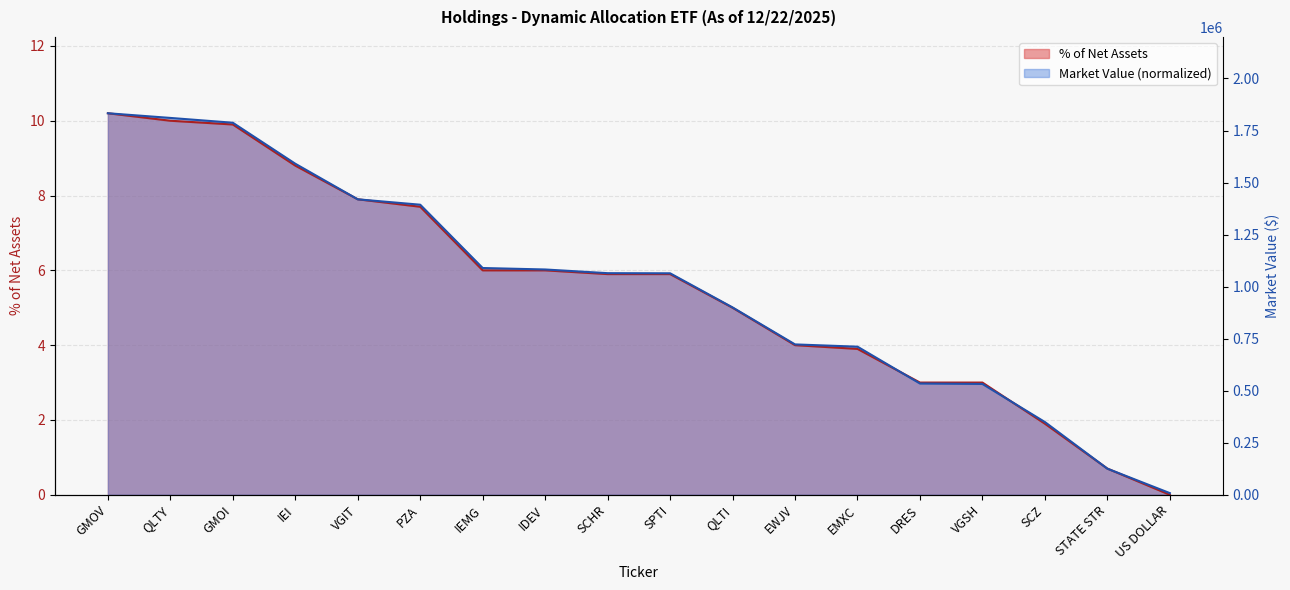

What is the minimum value shown in the chart?

7986.0